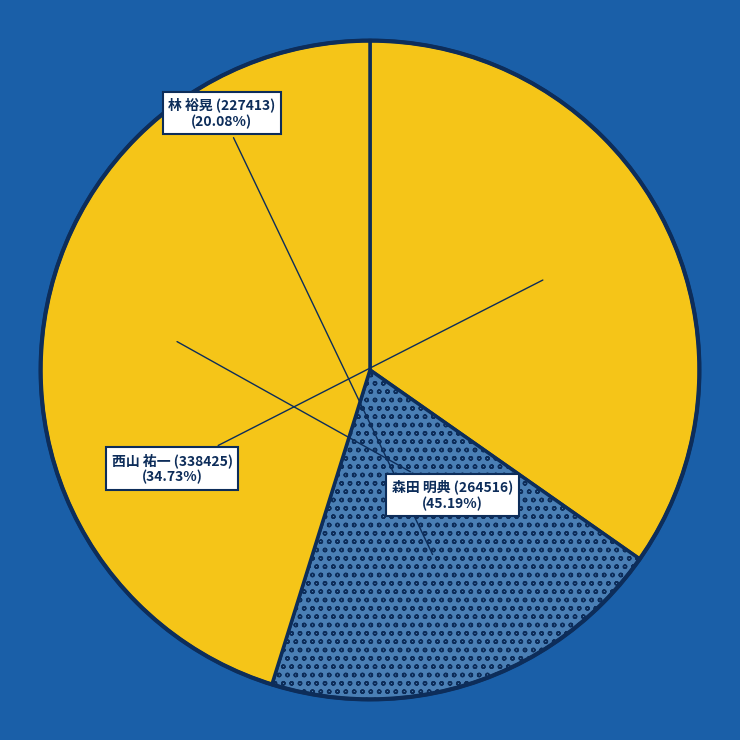

How many segments does this pie chart have?

3